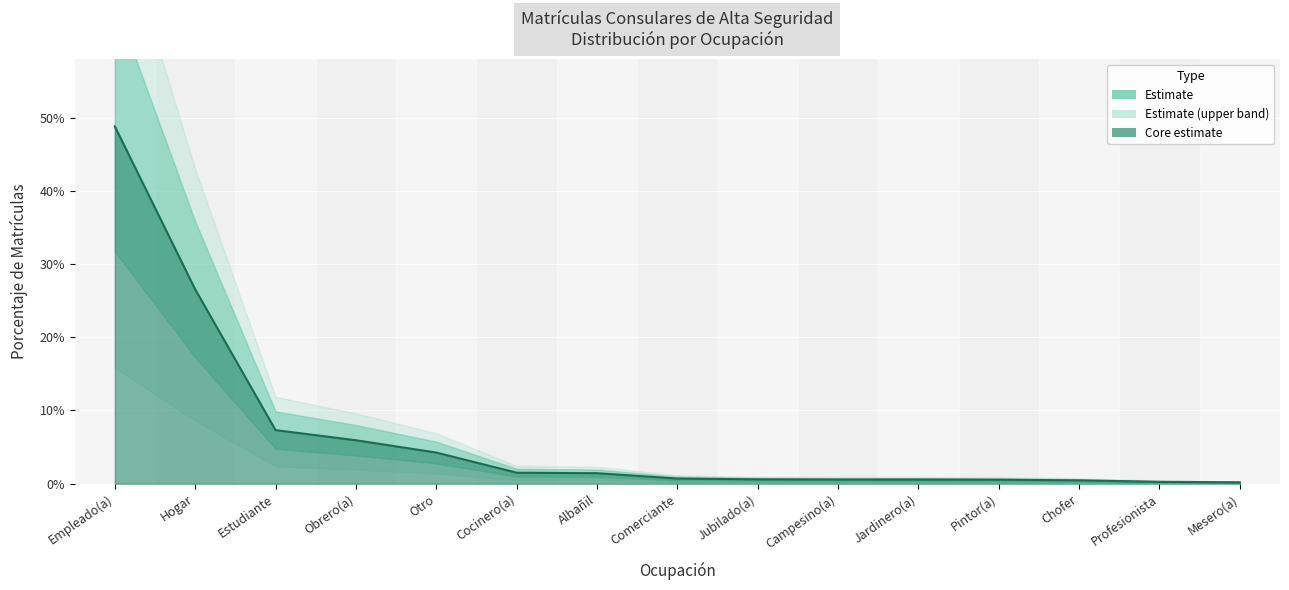

True or false: there are more than 1 points higher than both neighbors.

False